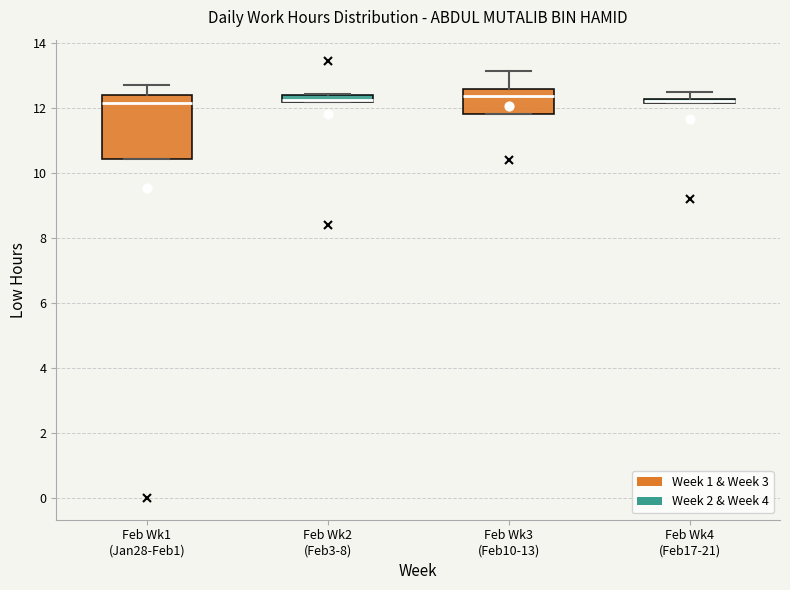

Which box is the tallest, from its lower edge to its upper edge?

Feb Wk1 (Jan28-Feb1)